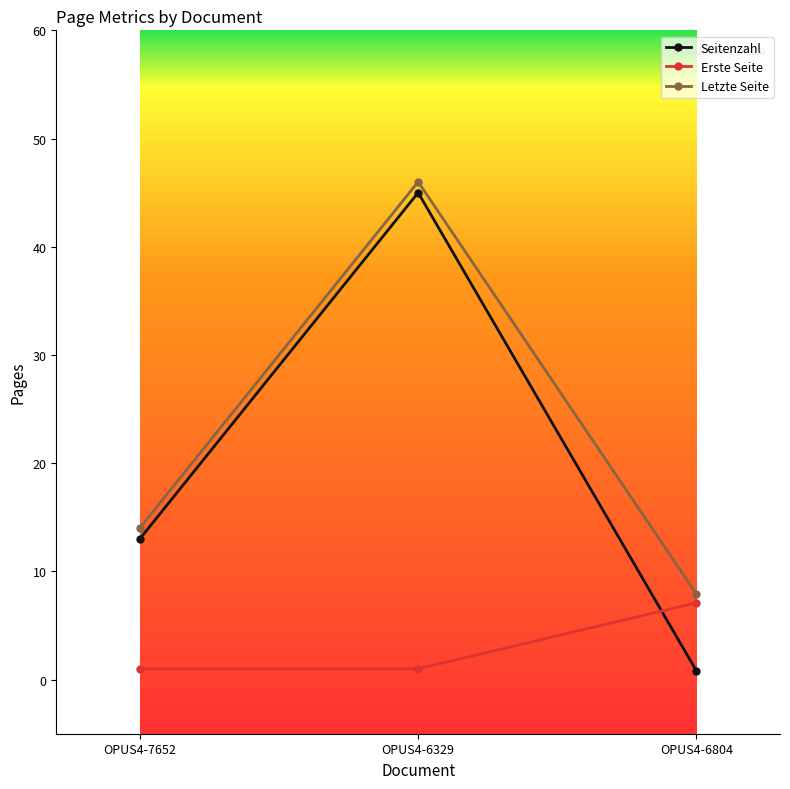

Is this an area chart (filled region under the line)?

No